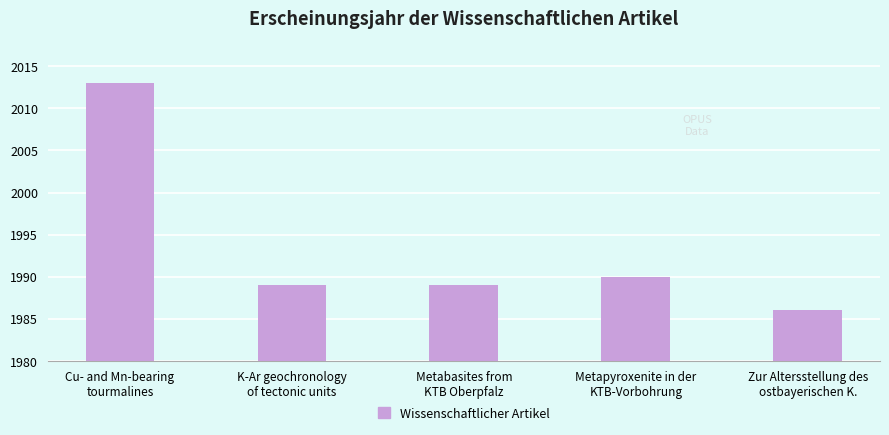

Reading left to right, transcribe all the data shown in this chart.

2013	1989	1989	1990	1986